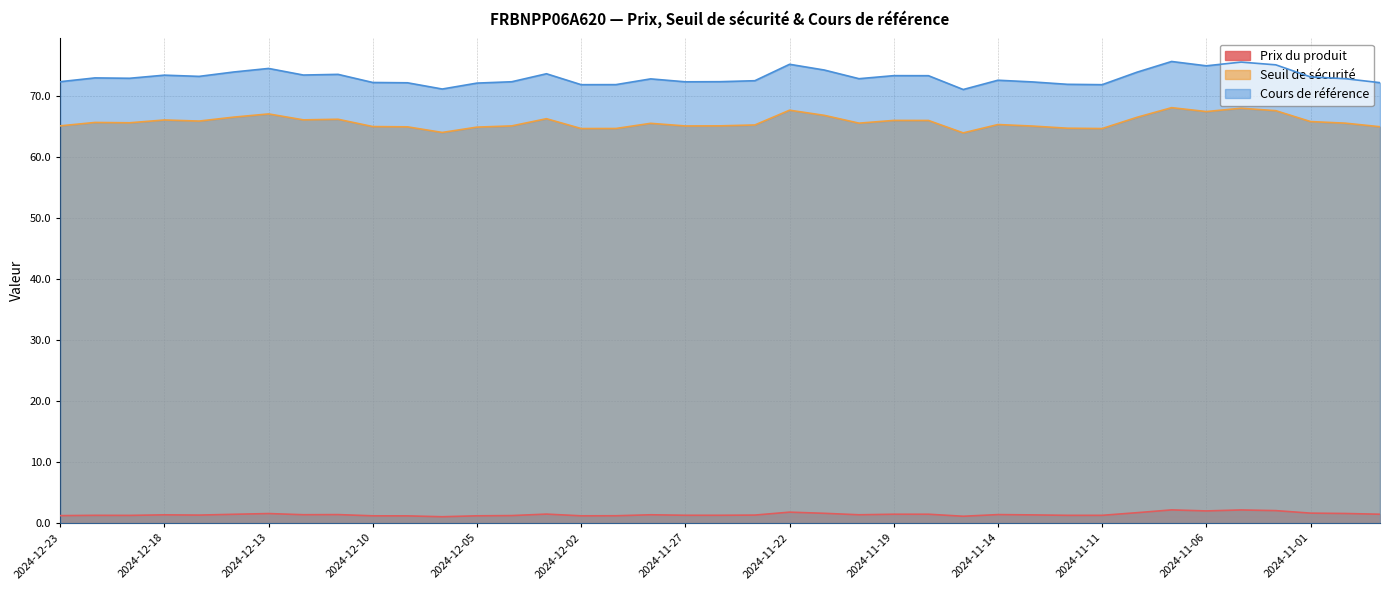

Where is the first local minimum for Cours de référence?

2024-12-19